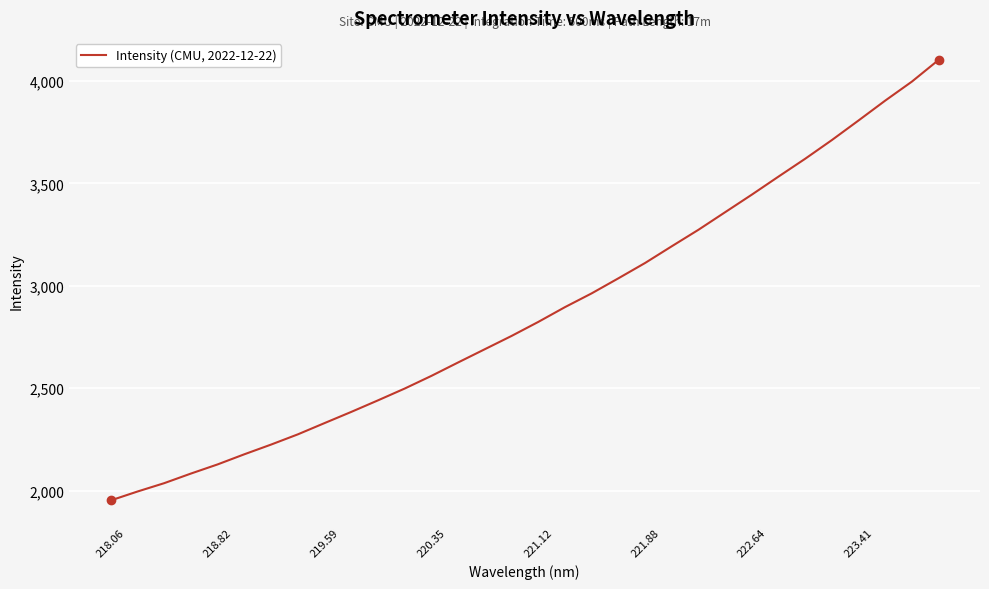

Count the number of values greater than 2823.

16